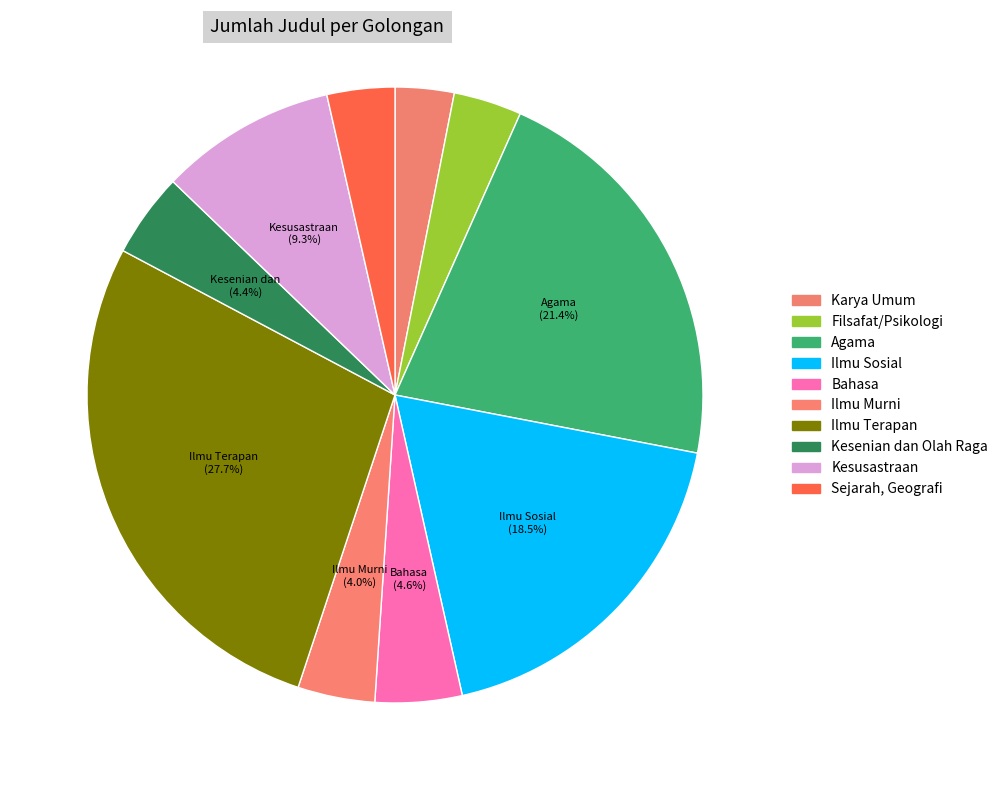

How many segments does this pie chart have?

10